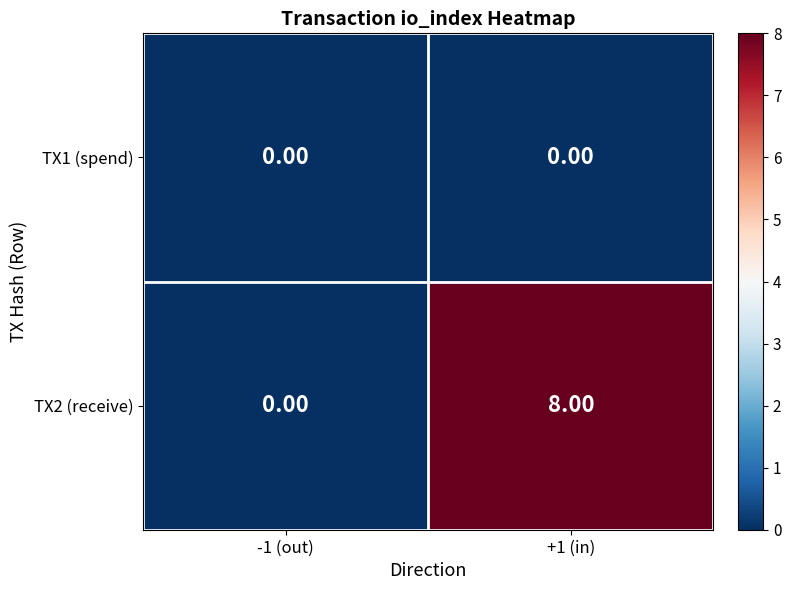

What is the average value of the TX2 (receive) series?

4